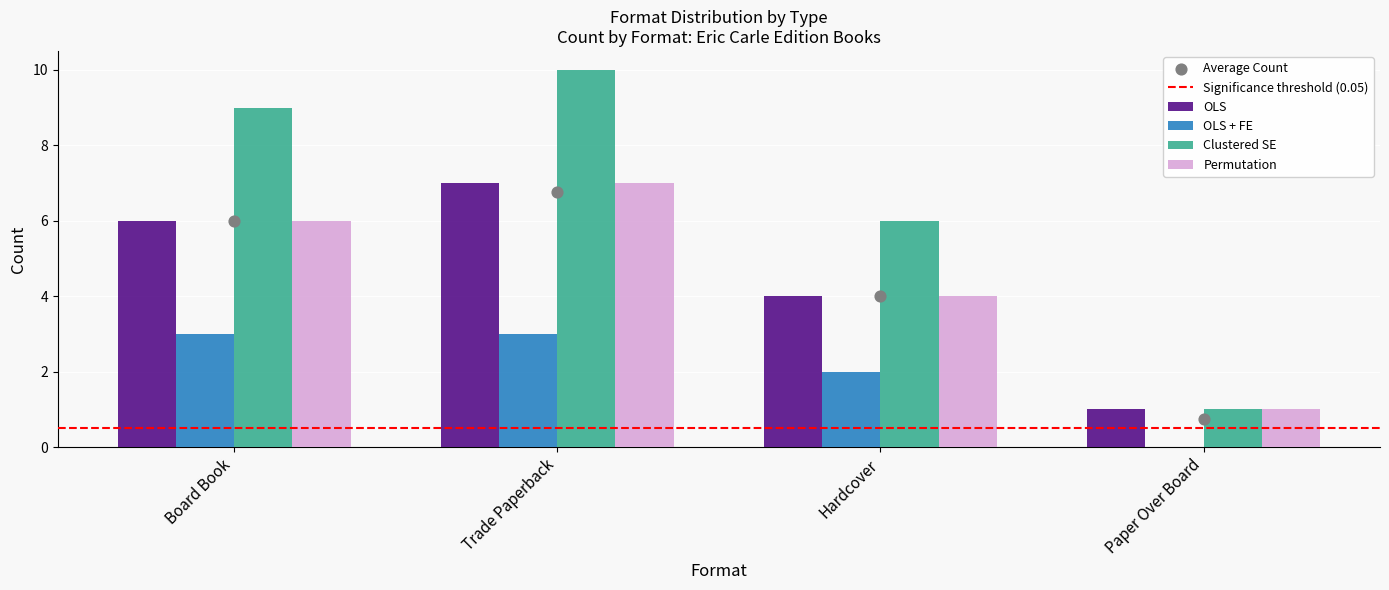

What is the approximate value of OLS at Board Book?

6